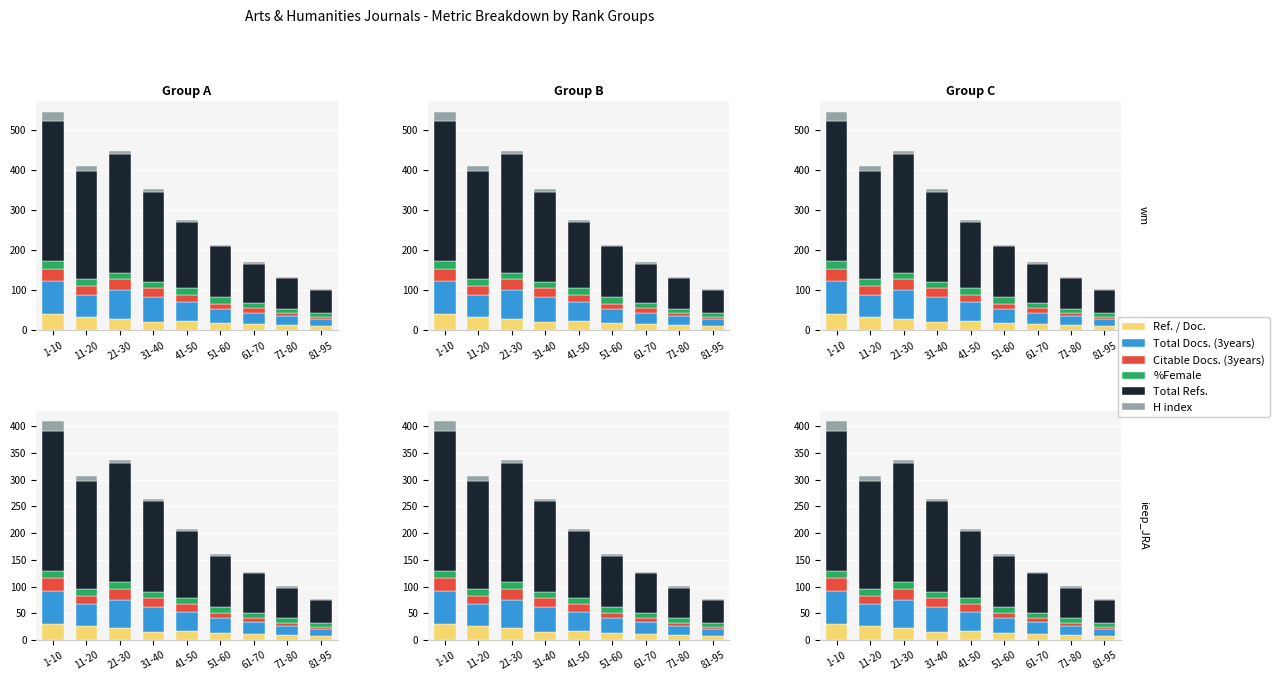

Does the chart contain any negative values?

No